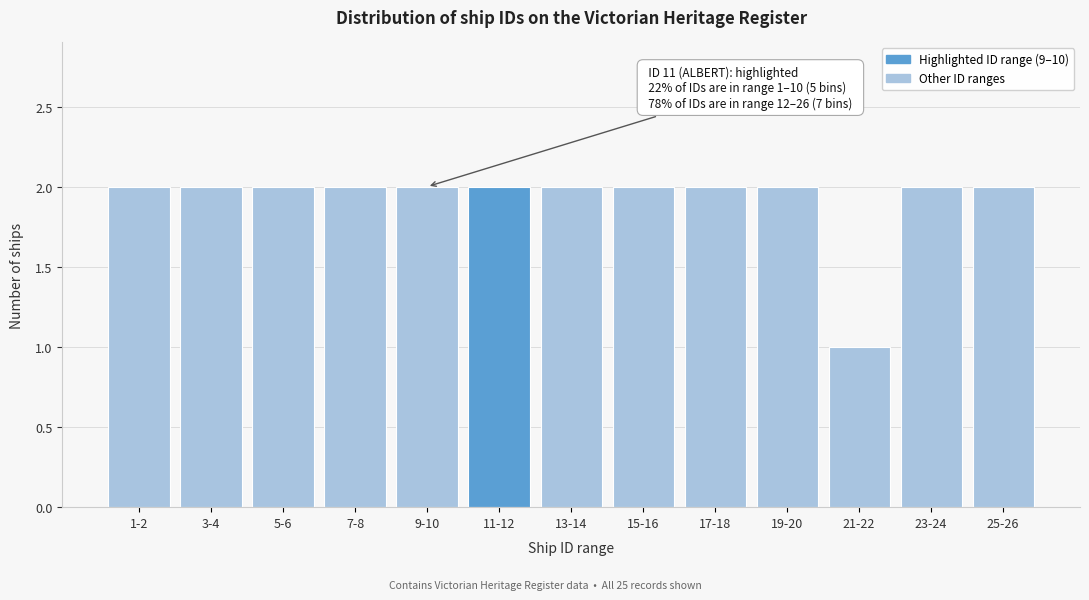

Reading left to right, transcribe all the data shown in this chart.

1-2=2	3-4=2	5-6=2	7-8=2	9-10=2	11-12=2	13-14=2	15-16=2	17-18=2	19-20=2	21-22=1	23-24=2	25-26=2